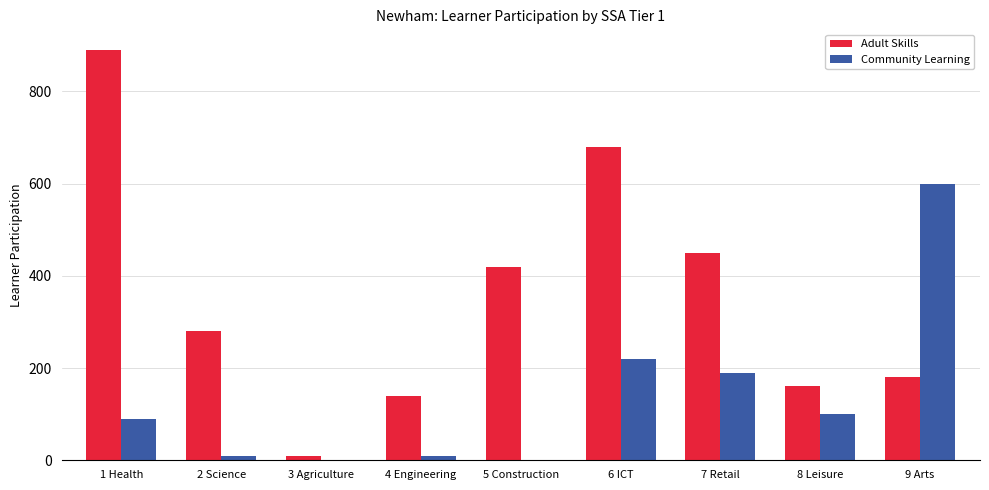

Reading left to right, list all the values displayed in this chart.

Adult Skills: 890	280	10	140	420	680	450	160	180
Community Learning: 90	10	0	10	0	220	190	100	600